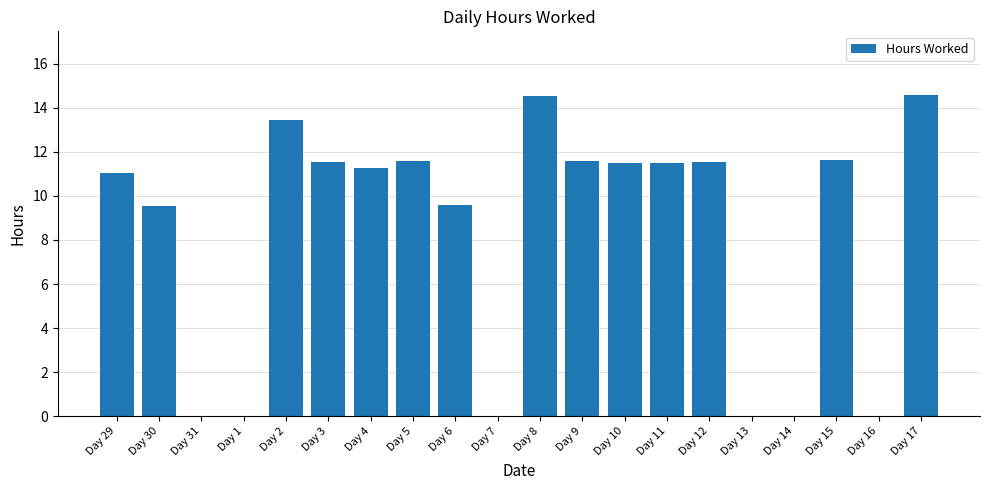

The chart shows a value of 13.4 at Day 2. True or false?

True